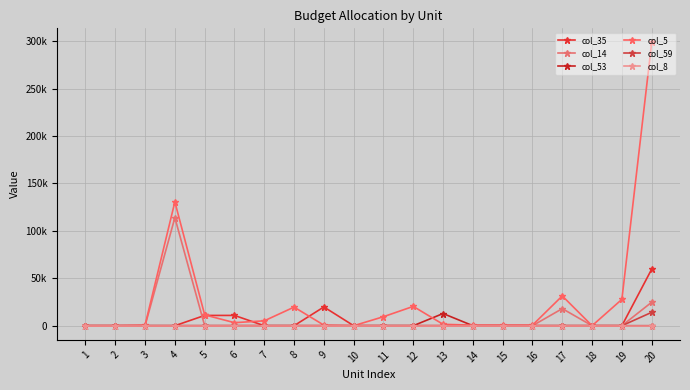

The col_59 series shows -9572 at 15. True or false?

False